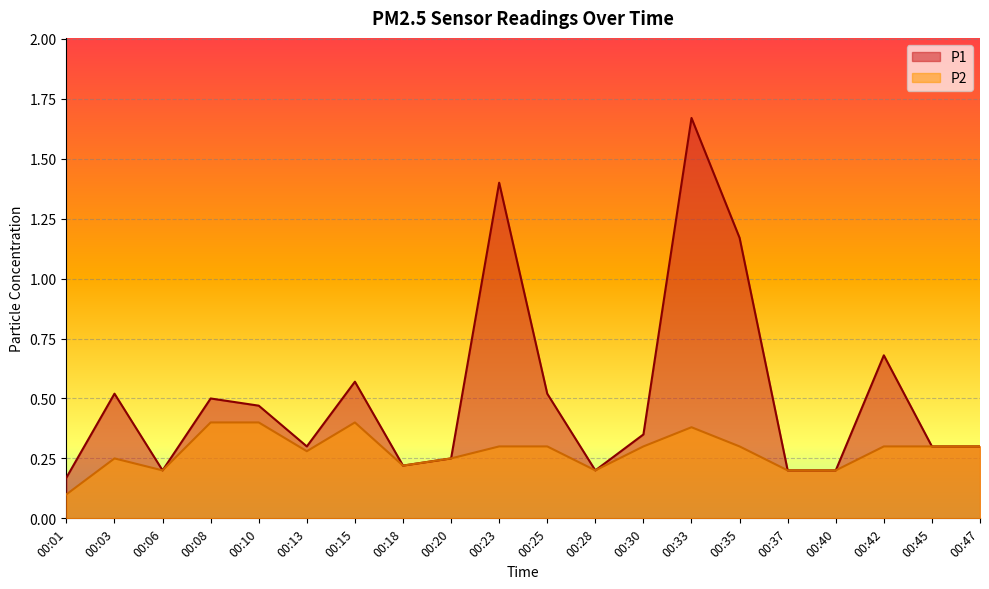

True or false: P2 and P1 intersect in this chart.

False